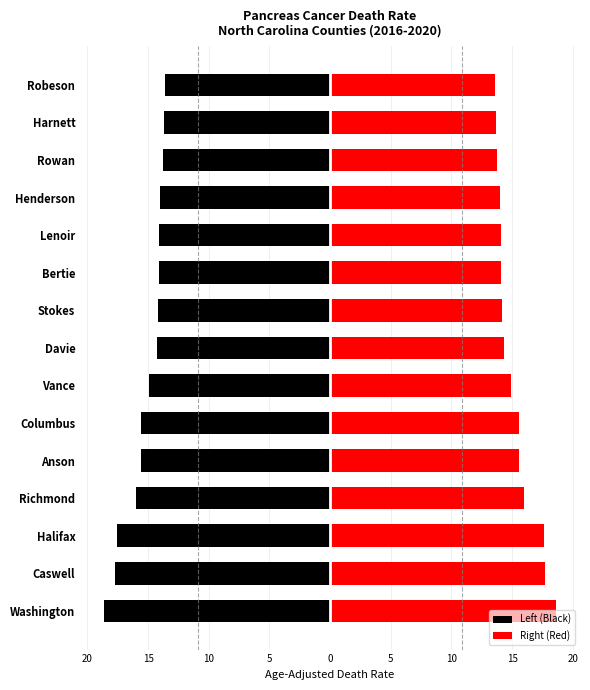

List the series in order of their overall mean, highest first.

Right (Red), Left (Black)